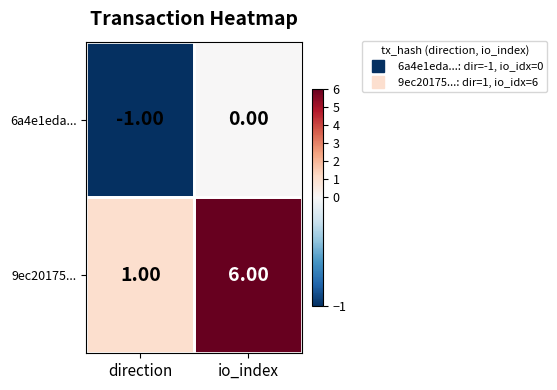

At which category is the sum across all series the highest?

io_index